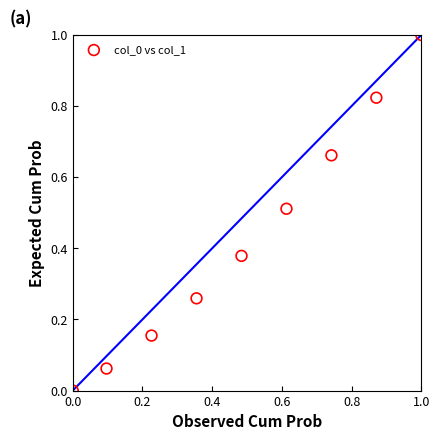

What is the range of X values (max minus min)?

1.0